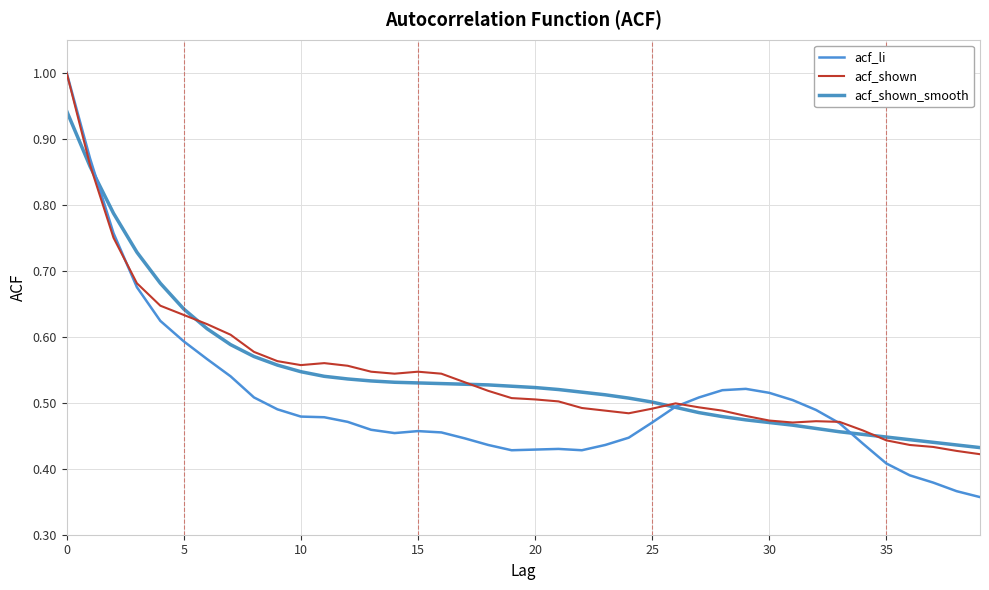

Which series has the widest spread of values?

acf_li